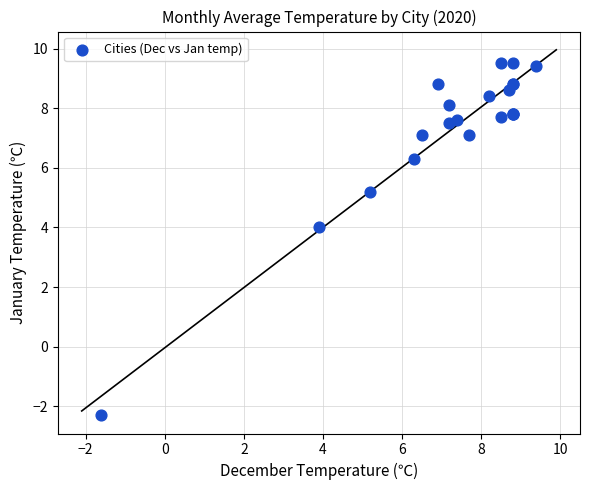

What Y value in the scatter plot is closest to 3?

4.0